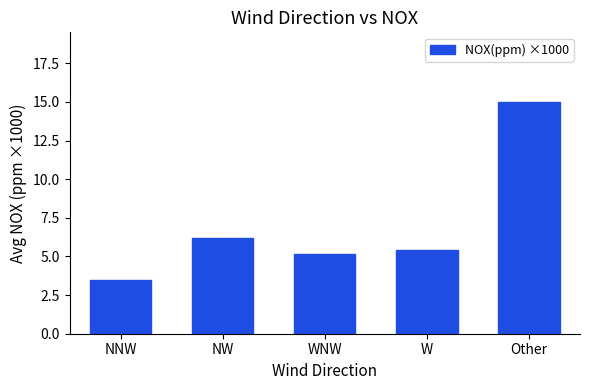

At which category does the chart reach its minimum across all series?

NNW